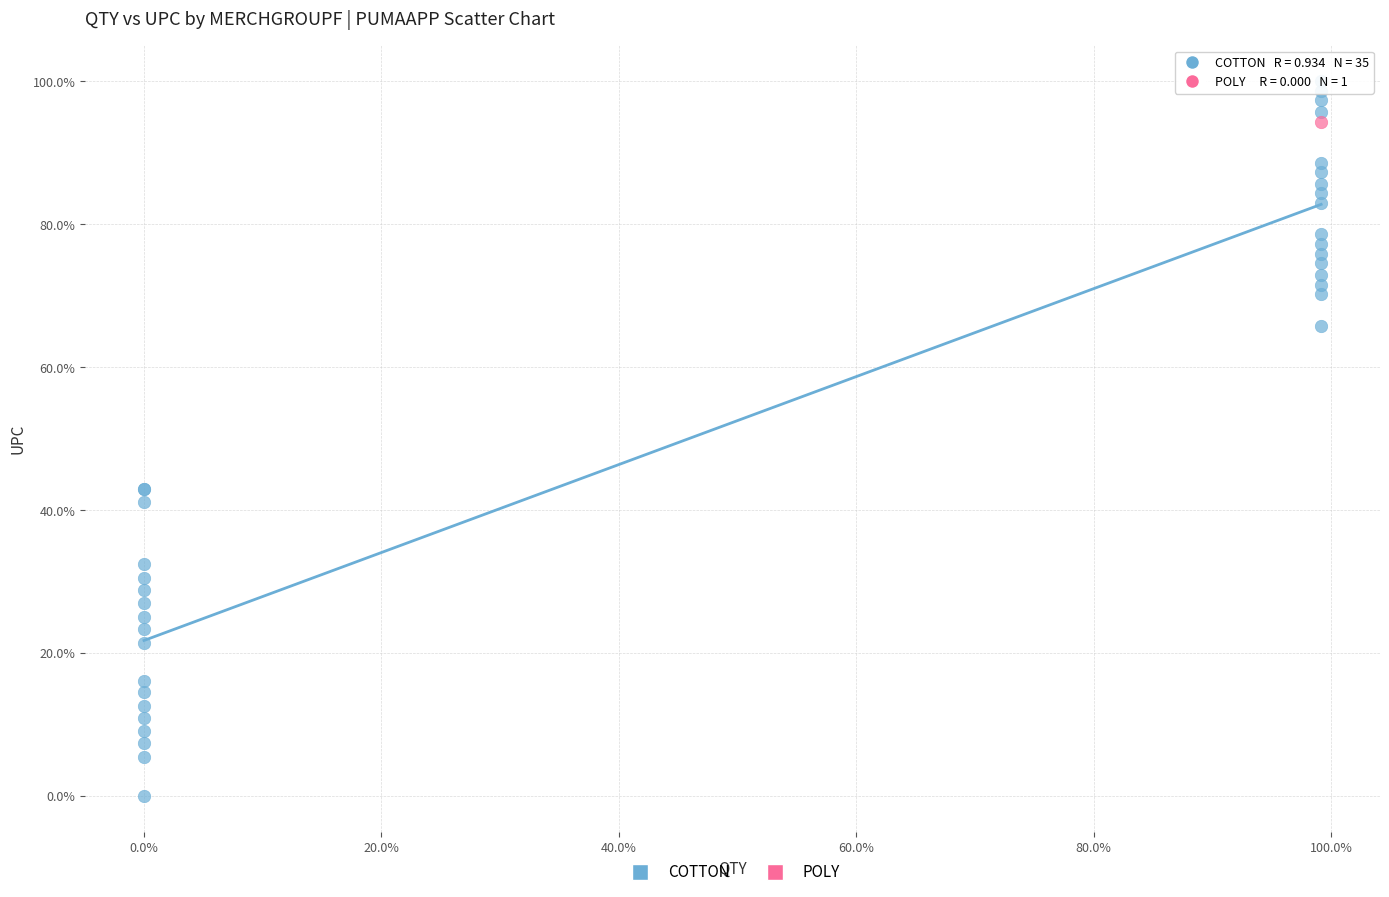

What are all the series names shown in the legend?

COTTON, POLY